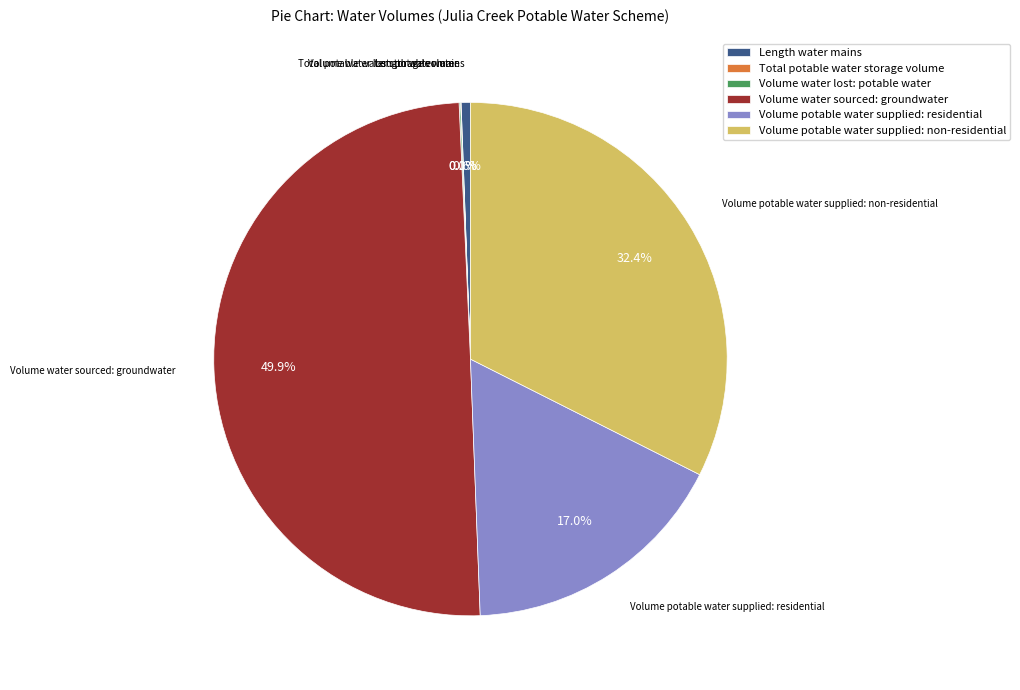

What percentage do Volume potable water supplied: non-residential and Length water mains together represent?

33.0%